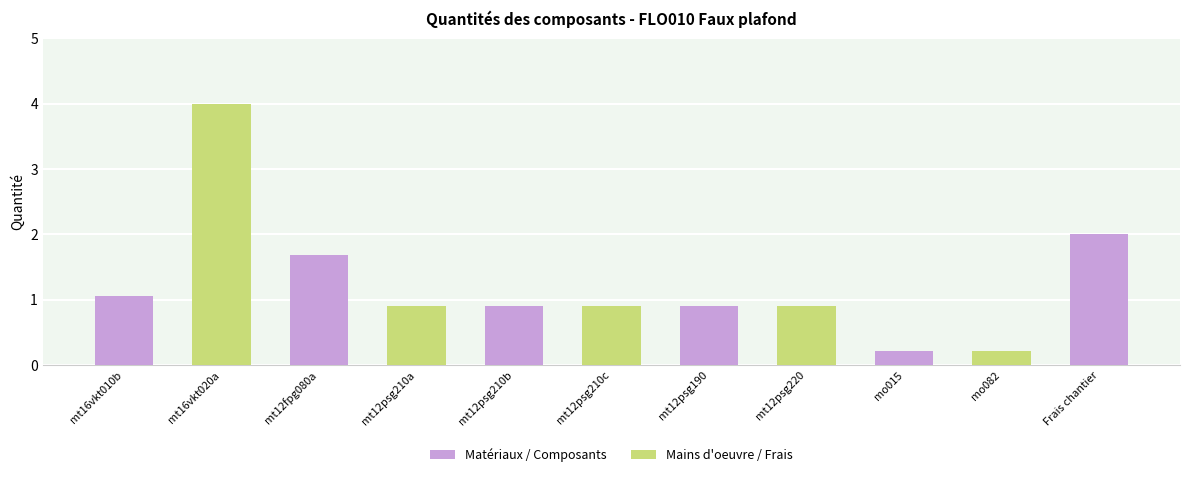

Does the chart contain stacked bars?

No